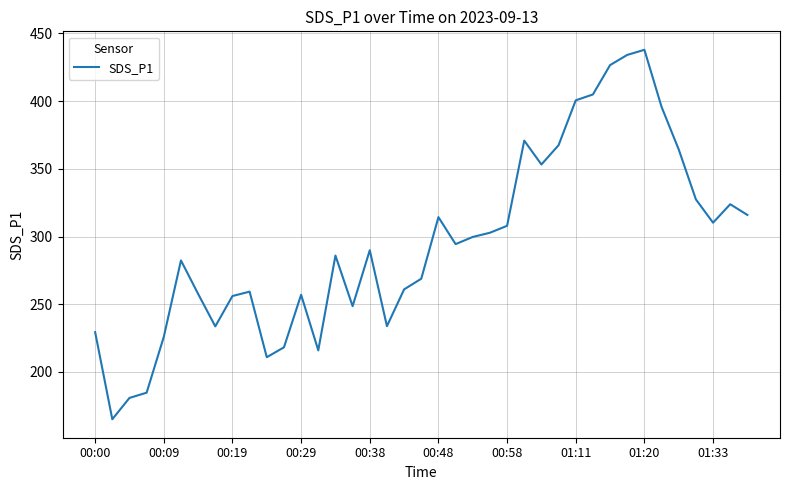

What is the minimum value shown in the chart?

165.1